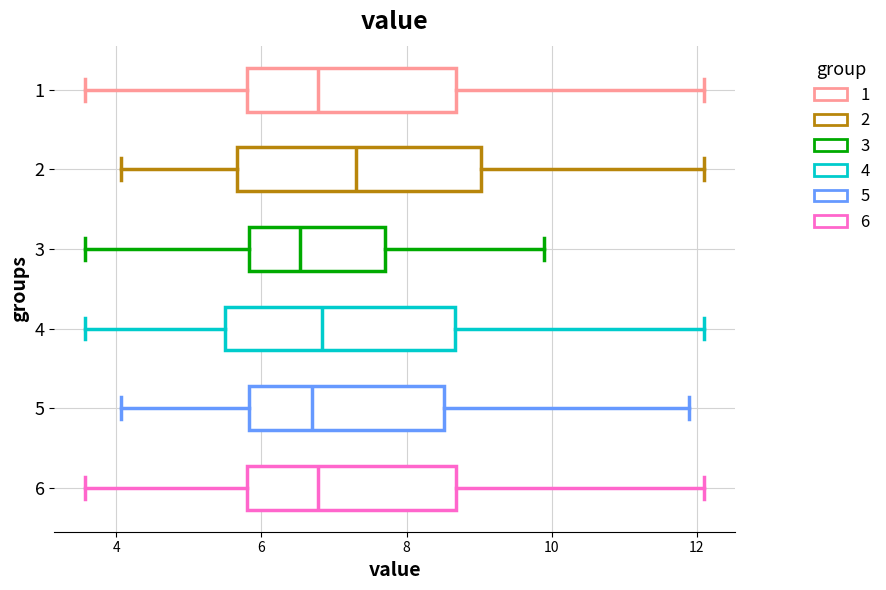

Reading bottom to top, transcribe this box plot: for each box, give where its median line is, the range the box spans, and where its two whiskers end, as read against the x-axis. The values are not printed on the chart, so give them approximately, as read against the axis.

6: median 6.8, box 5.8 to 8.6, whiskers 3.6 to 12.2
5: median 6.8, box 5.8 to 8.6, whiskers 4.0 to 12.0
4: median 6.8, box 5.4 to 8.6, whiskers 3.6 to 12.2
3: median 6.6, box 5.8 to 7.8, whiskers 3.6 to 10.0
2: median 7.4, box 5.6 to 9.0, whiskers 4.0 to 12.2
1: median 6.8, box 5.8 to 8.6, whiskers 3.6 to 12.2